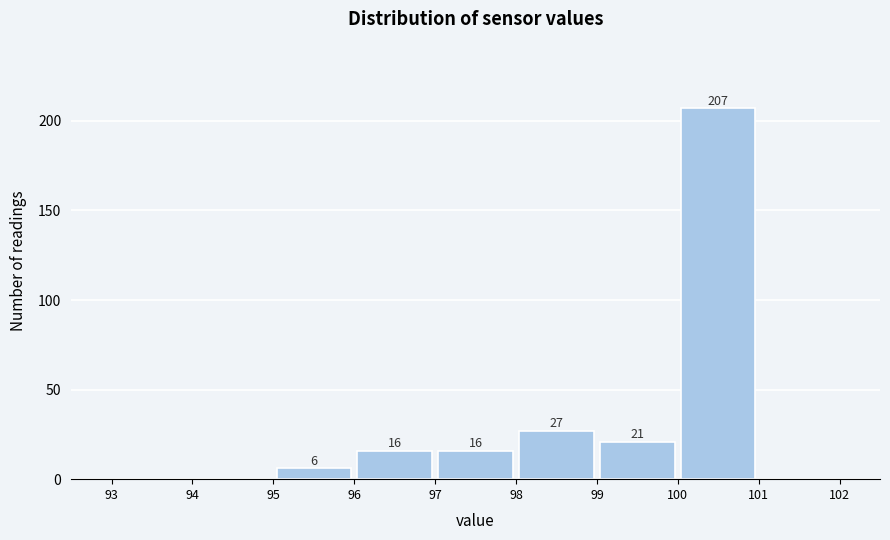

Over which range of the x-axis is the bar tallest?

100 to 101